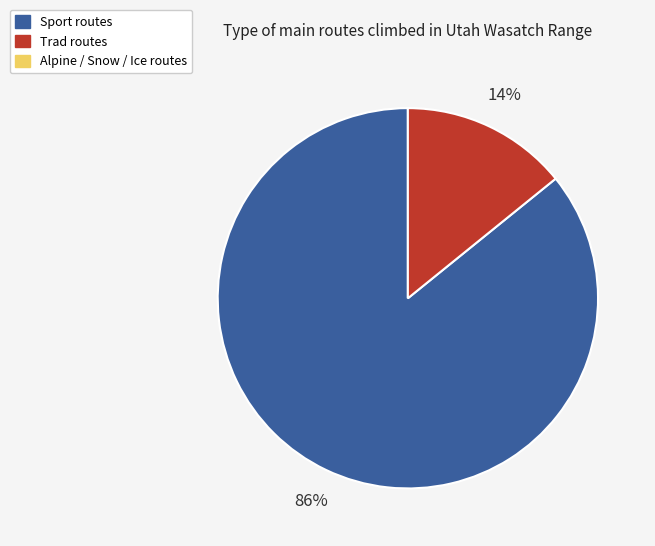

To the nearest percent, what is the difference between the largest and smallest slice percentages?

72%